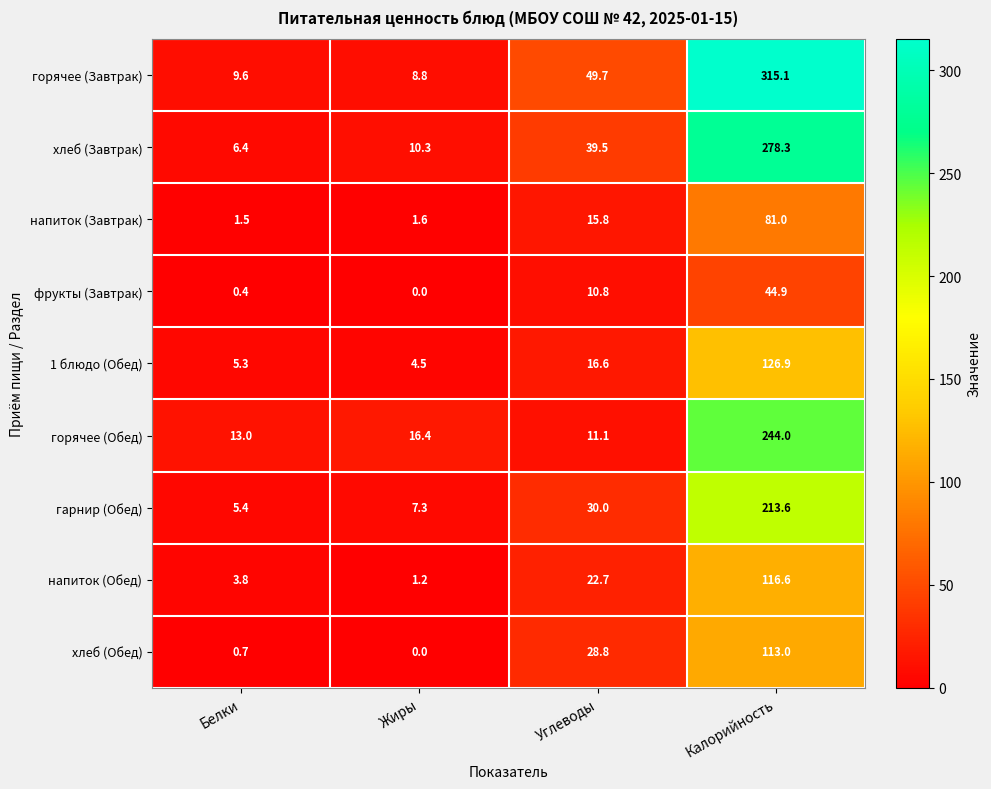

At which category is the sum across all series the highest?

Калорийность